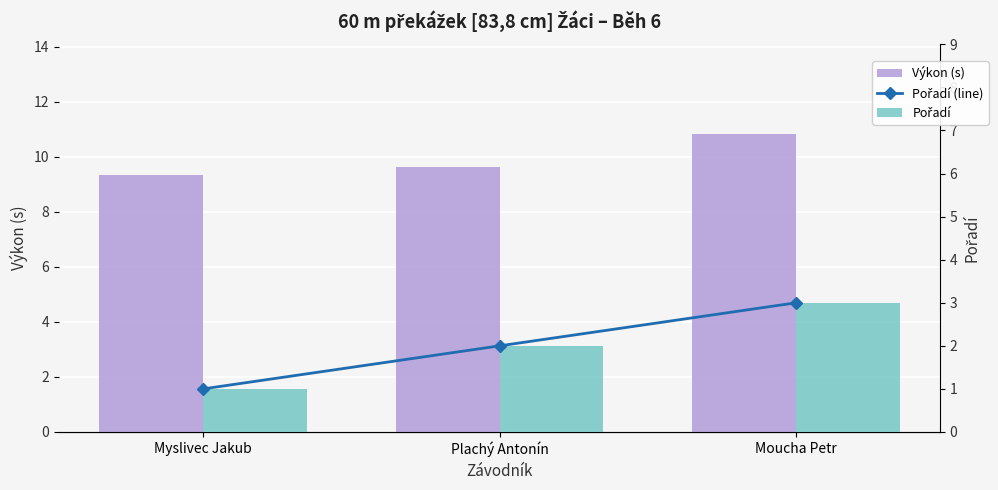

How many data points in Pořadí (line) are less than 2?

1